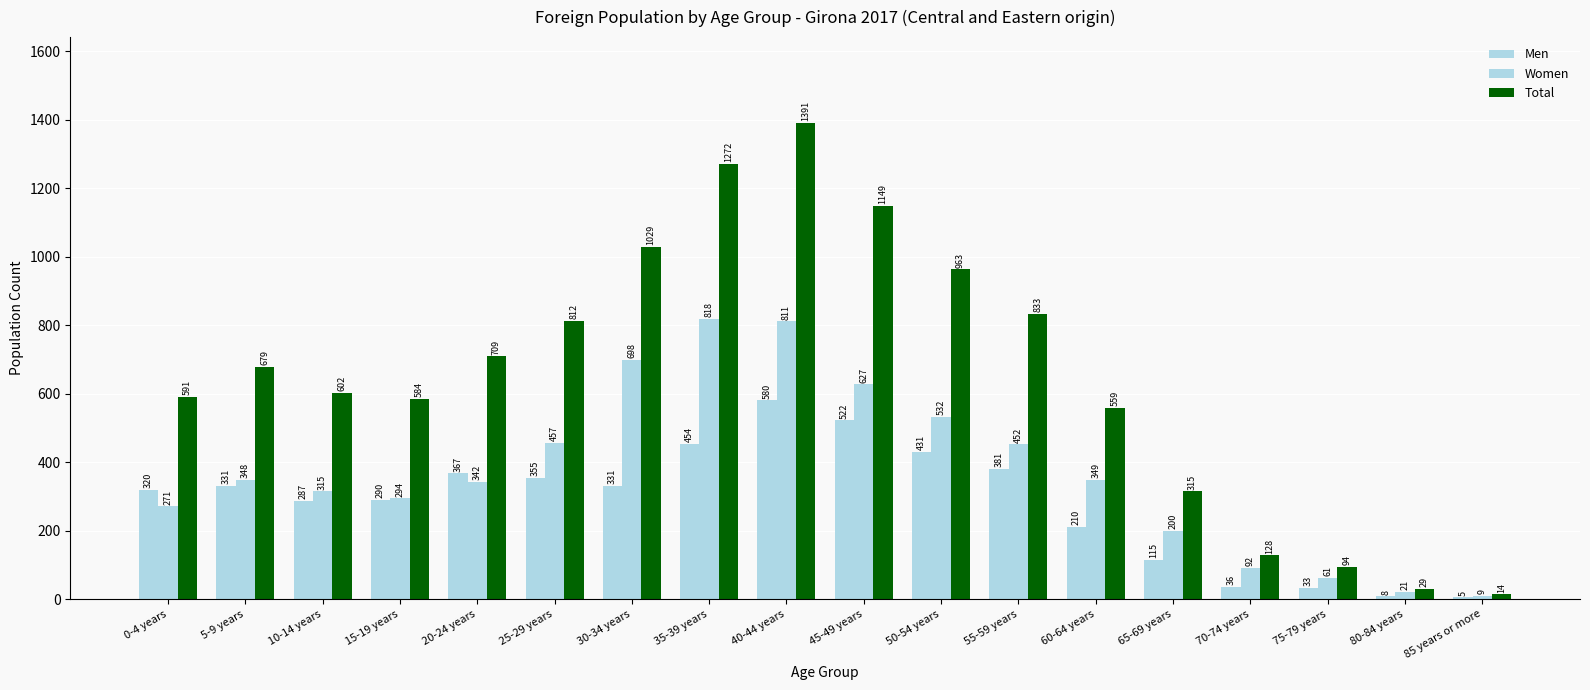

How many bars are there in total?

54